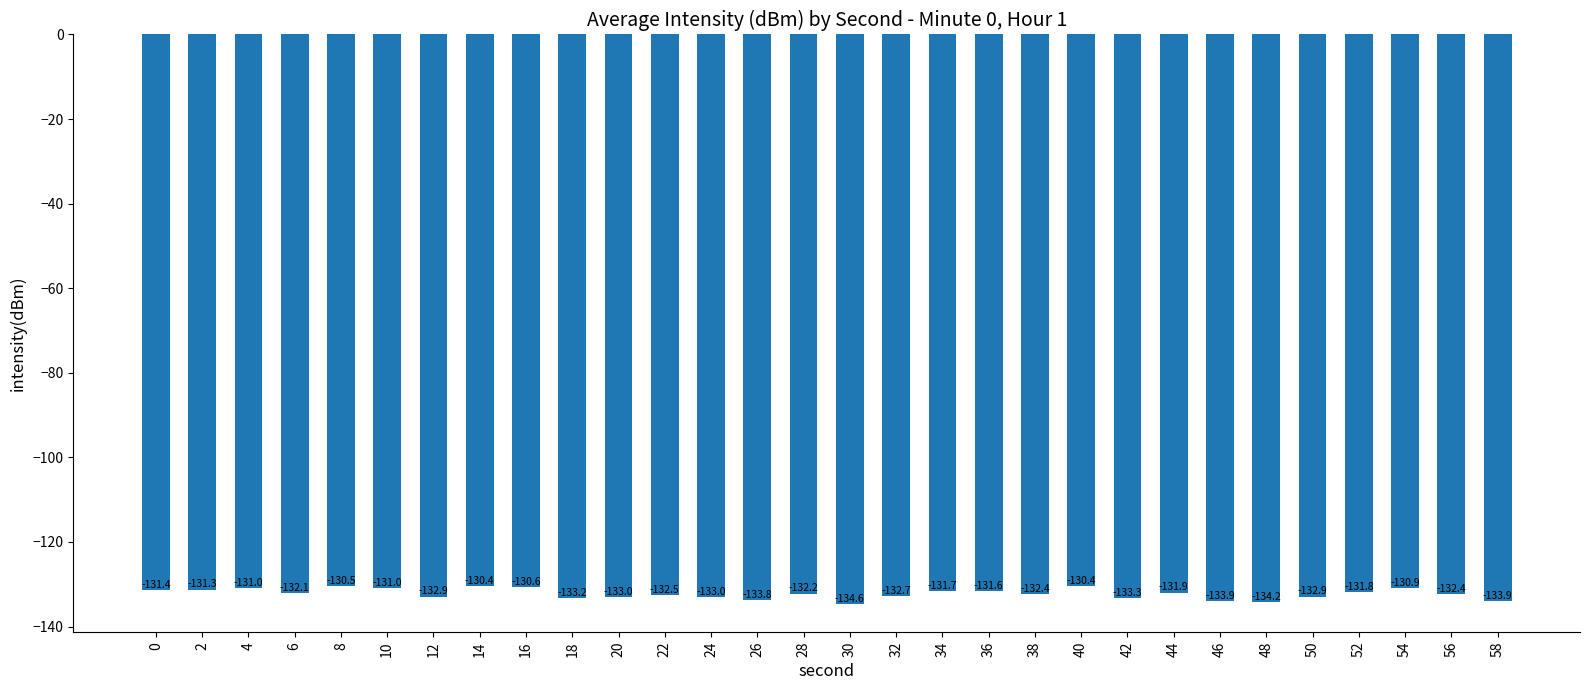

What is the difference between the values at 18 and 20?

0.2